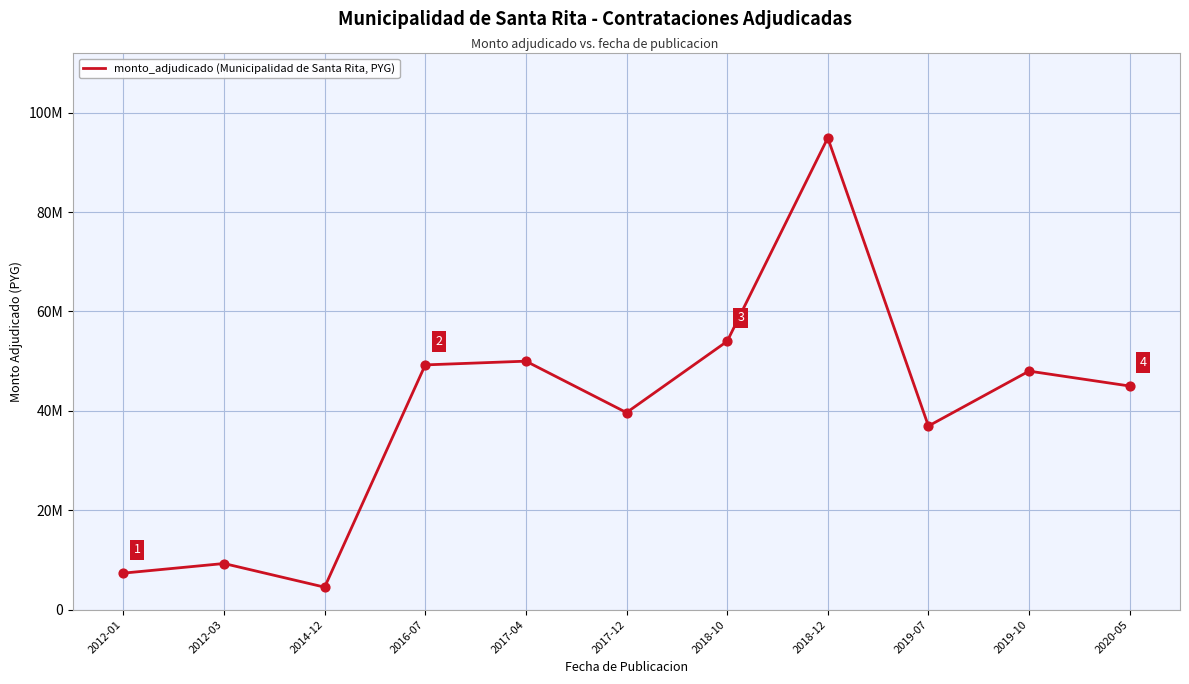

What is the change in value from 2014-12 to 2016-07?

+44725000